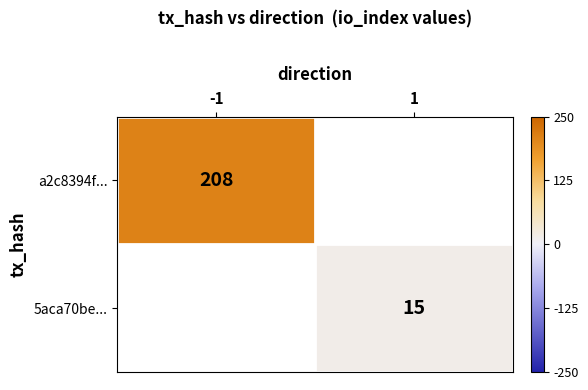

The value of a2c8394f... at -1 is 208. True or false?

True